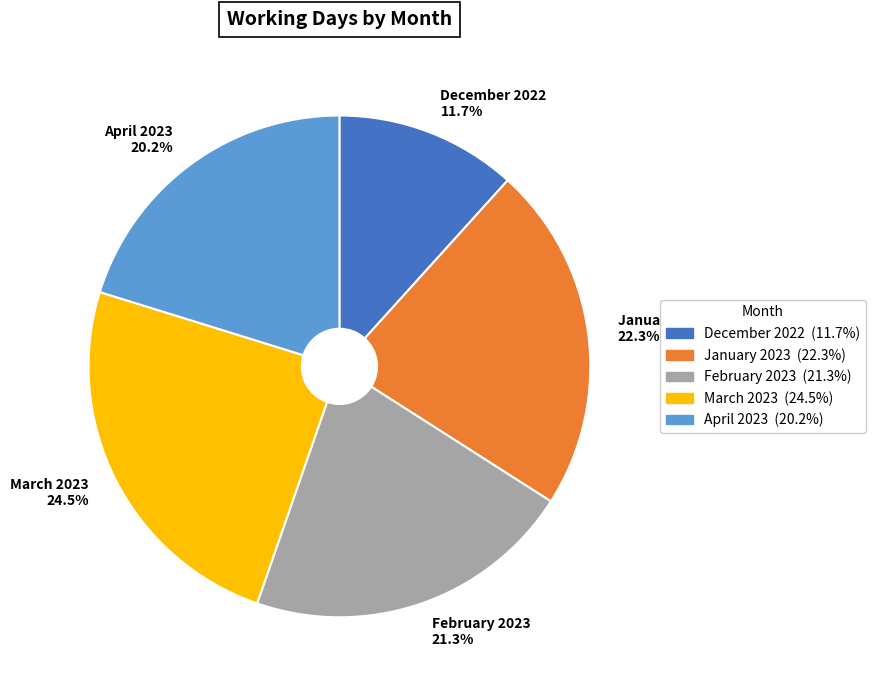

To the nearest percent, what percentage of the pie is January 2023?

22%